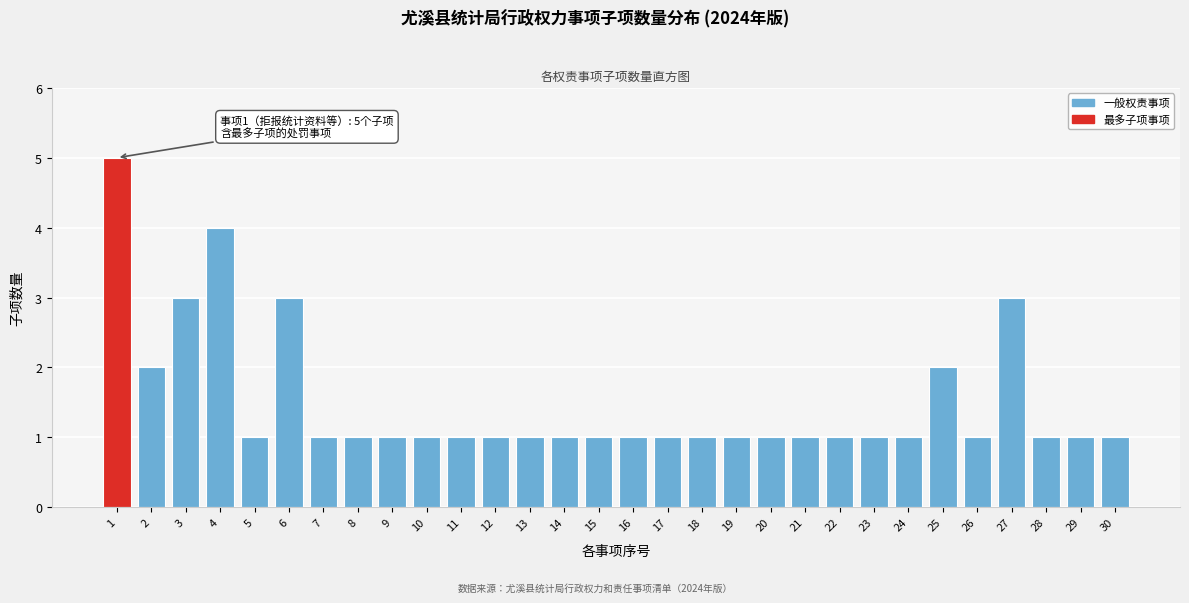

Reading left to right, list all the values displayed in this chart.

1=5	2=2	3=3	4=4	5=1	6=3	7=1	8=1	9=1	10=1	11=1	12=1	13=1	14=1	15=1	16=1	17=1	18=1	19=1	20=1	21=1	22=1	23=1	24=1	25=2	26=1	27=3	28=1	29=1	30=1